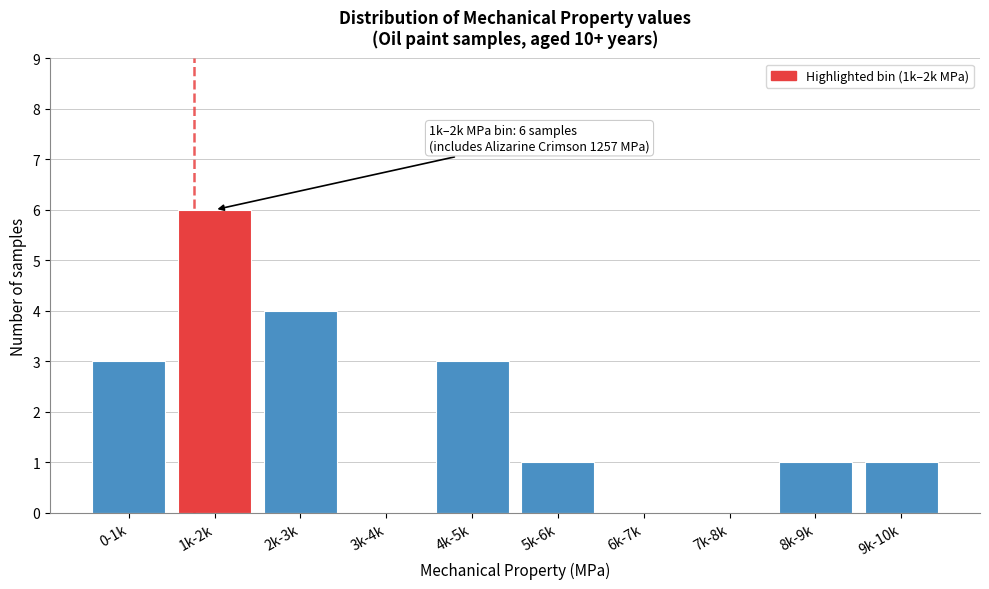

Reading left to right, list all the values displayed in this chart.

0-1k=3	1k-2k=6	2k-3k=4	3k-4k=0	4k-5k=3	5k-6k=1	6k-7k=0	7k-8k=0	8k-9k=1	9k-10k=1